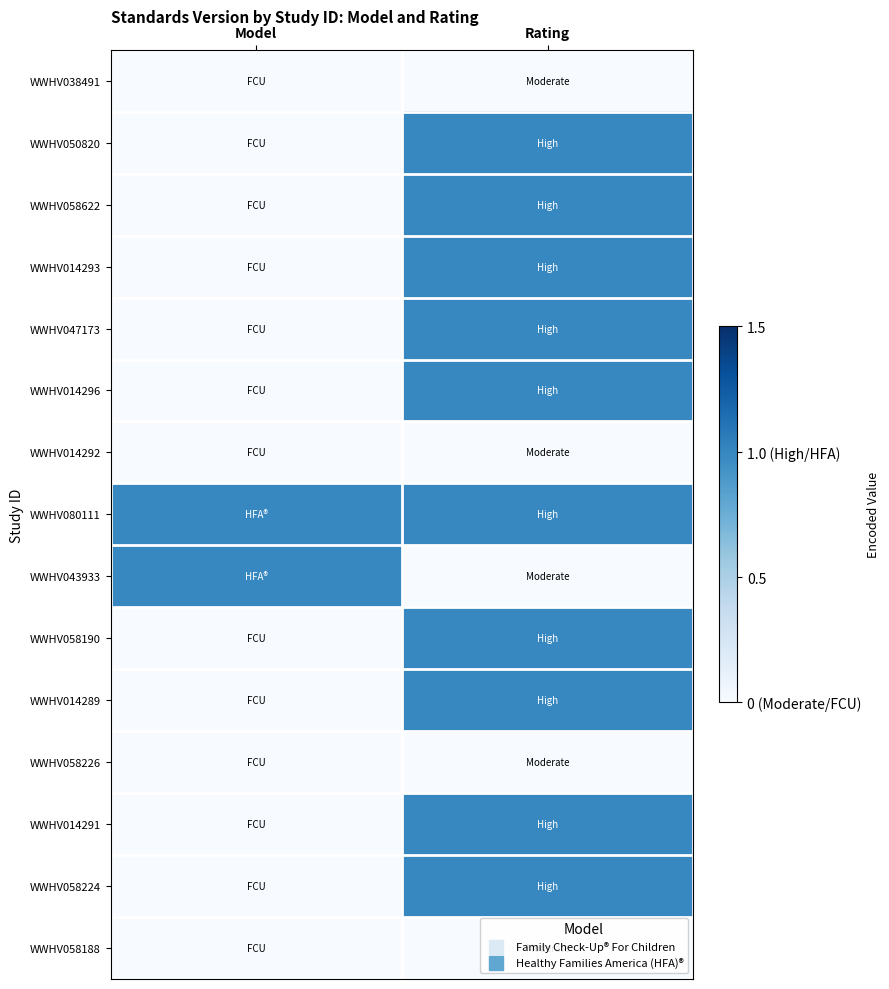

How many series are shown in this chart?

15